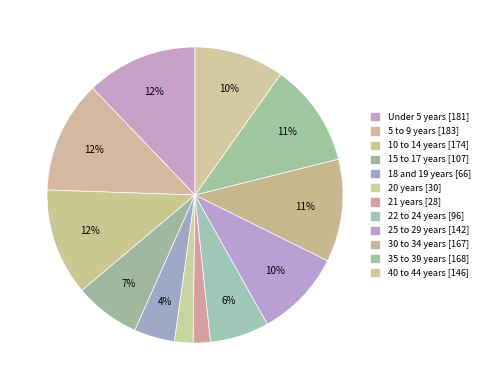

How many slices are in this pie chart?

12